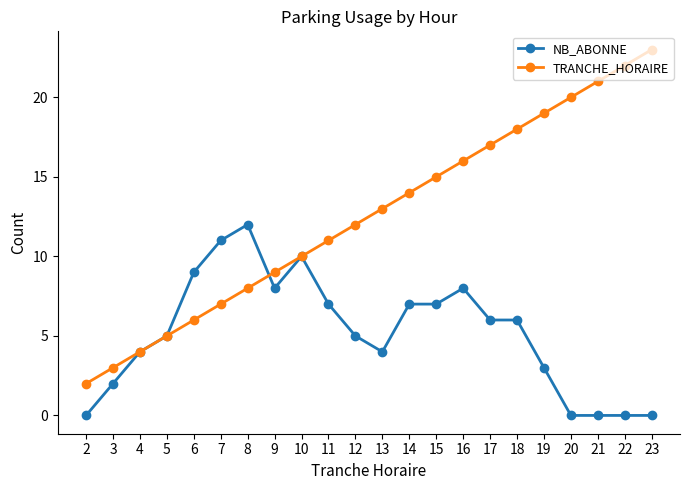

List the labels in order of TRANCHE_HORAIRE value, smallest first.

2, 3, 4, 5, 6, 7, 8, 9, 10, 11, 12, 13, 14, 15, 16, 17, 18, 19, 20, 21, 22, 23